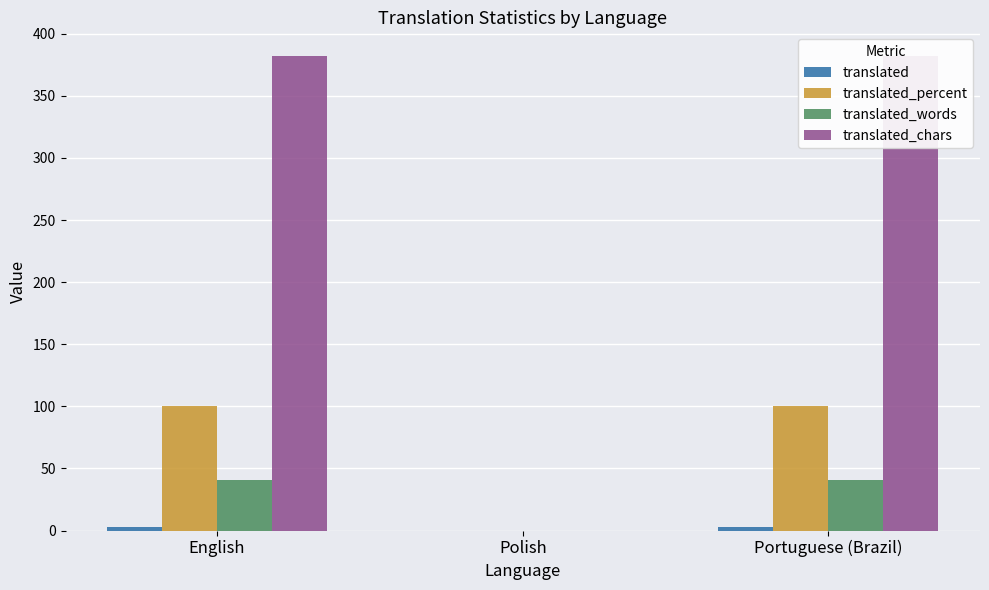

Reading left to right, extract all data points from this chart.

translated: English=3	Polish=0	Portuguese (Brazil)=3
translated_percent: English=100	Polish=0	Portuguese (Brazil)=100
translated_words: English=41	Polish=0	Portuguese (Brazil)=41
translated_chars: English=382	Polish=0	Portuguese (Brazil)=382